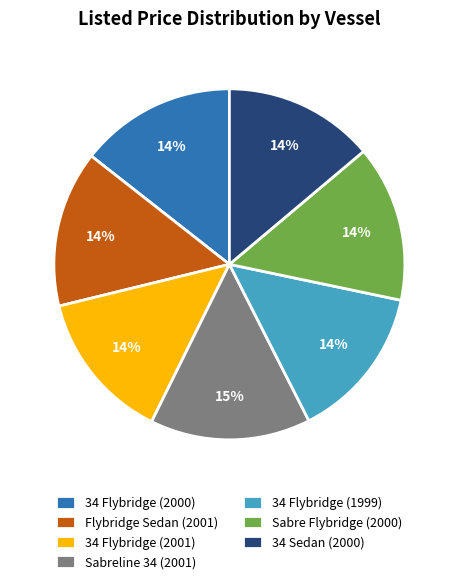

To the nearest percent, what portion does Flybridge Sedan (2001) represent?

14%